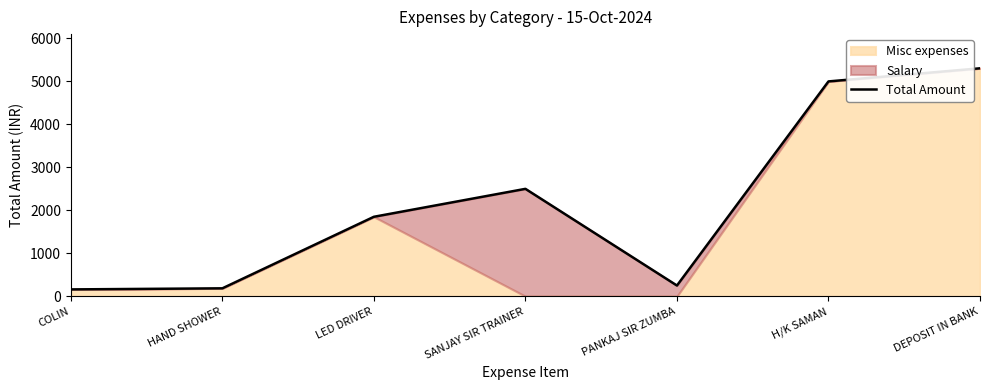

Rank the categories by value from highest to lowest.

DEPOSIT IN BANK, H/K SAMAN, SANJAY SIR TRAINER, LED DRIVER, PANKAJ SIR ZUMBA, HAND SHOWER, COLIN